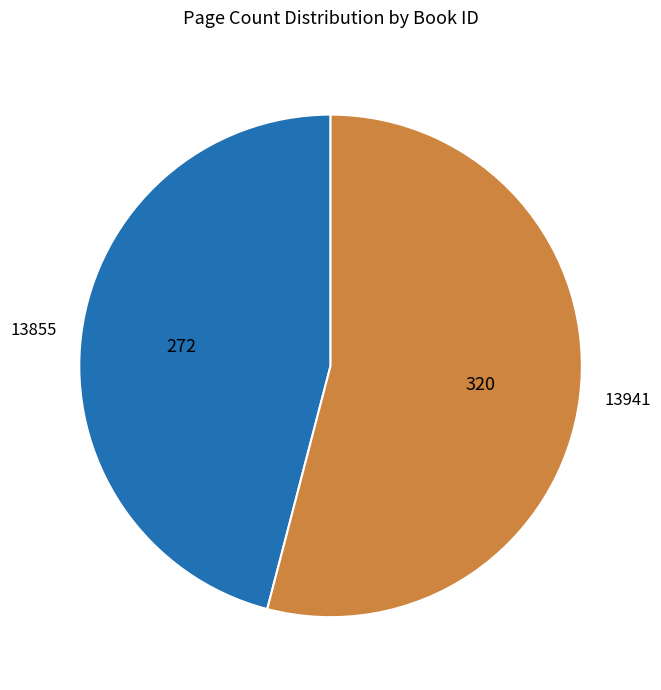

Which slice is the largest?

13941